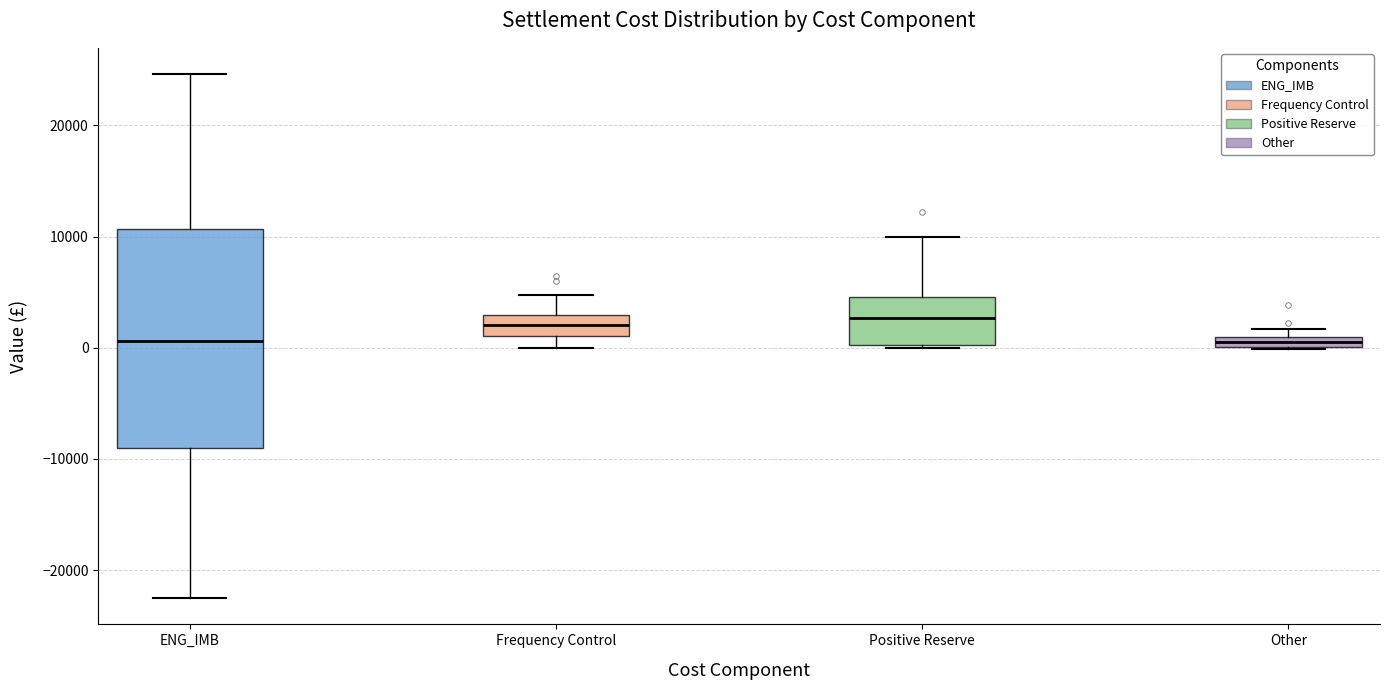

Where does the upper whisker of the box for Positive Reserve end on the y-axis? The values are not printed on the chart, so give them approximately, as read against the axis.

10000